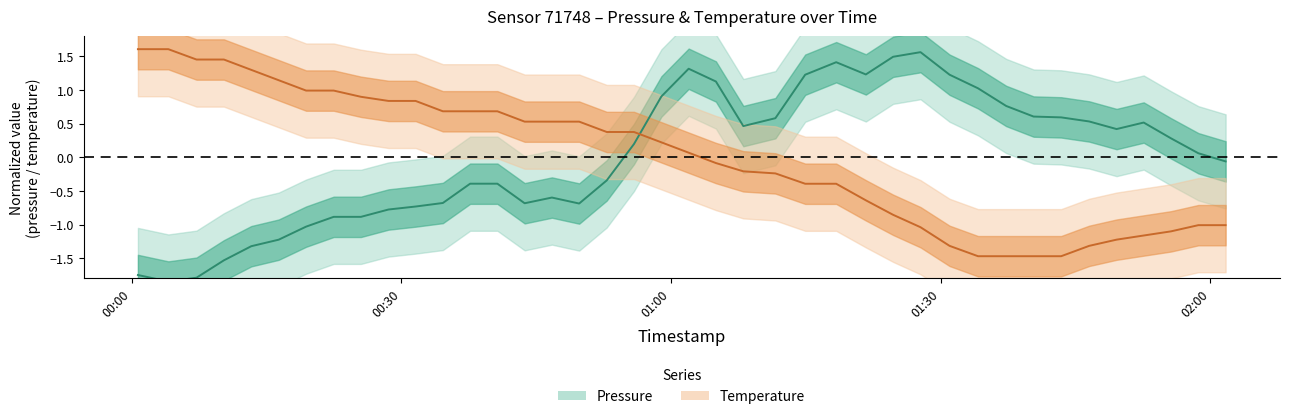

True or false: Pressure has a value of -0.4 at 9.

False